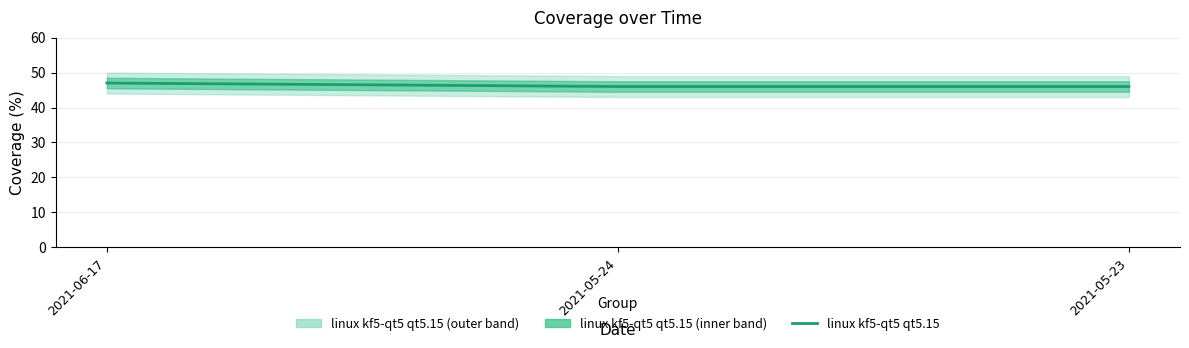

Reading left to right, what are all the values shown in this chart?

2021-06-17=47	2021-05-24=46	2021-05-23=46